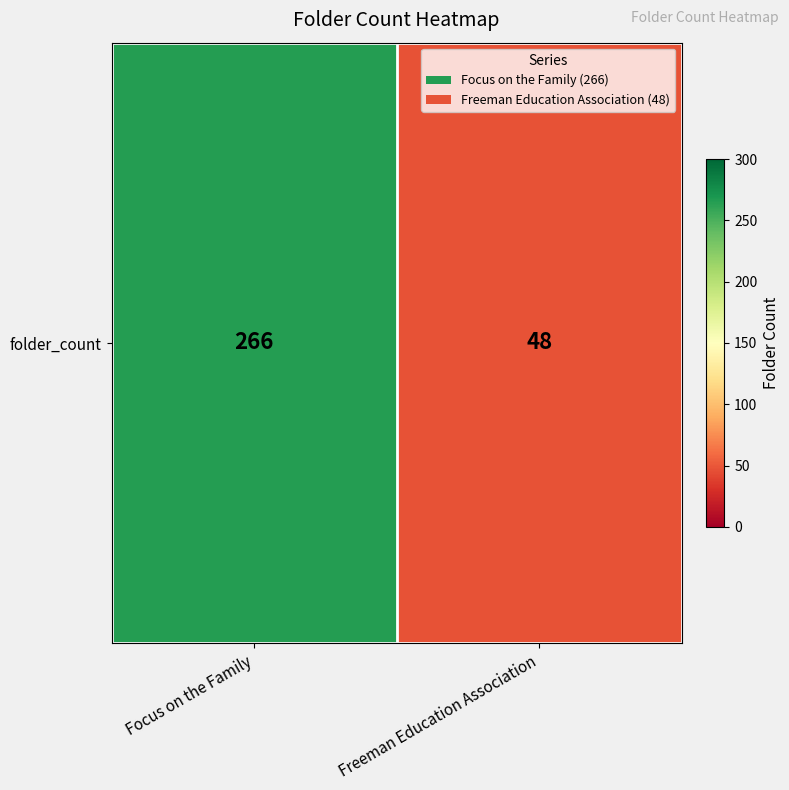

What value does the data have at Focus on the Family, to the nearest 5?

265